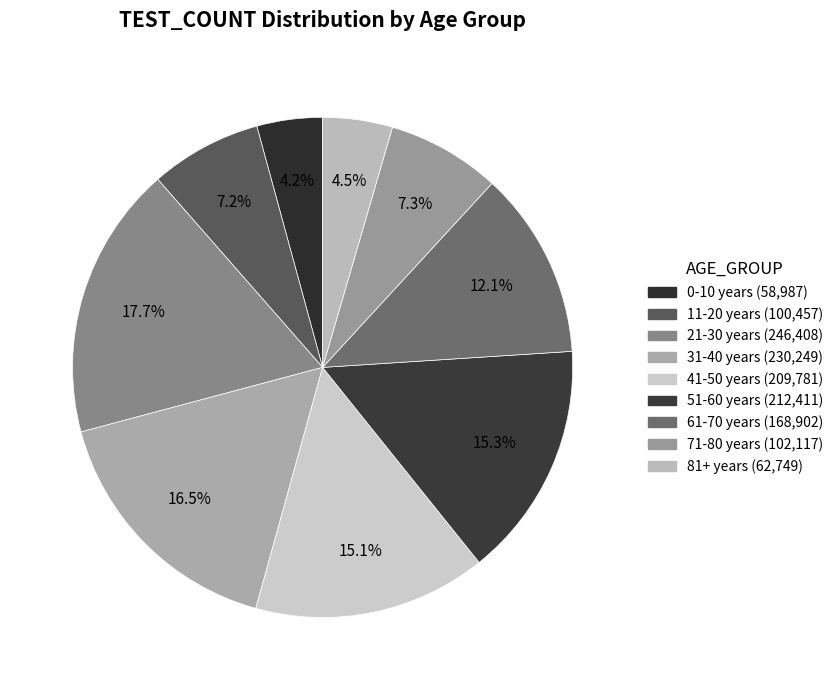

To the nearest percent, what is the average slice percentage?

11%